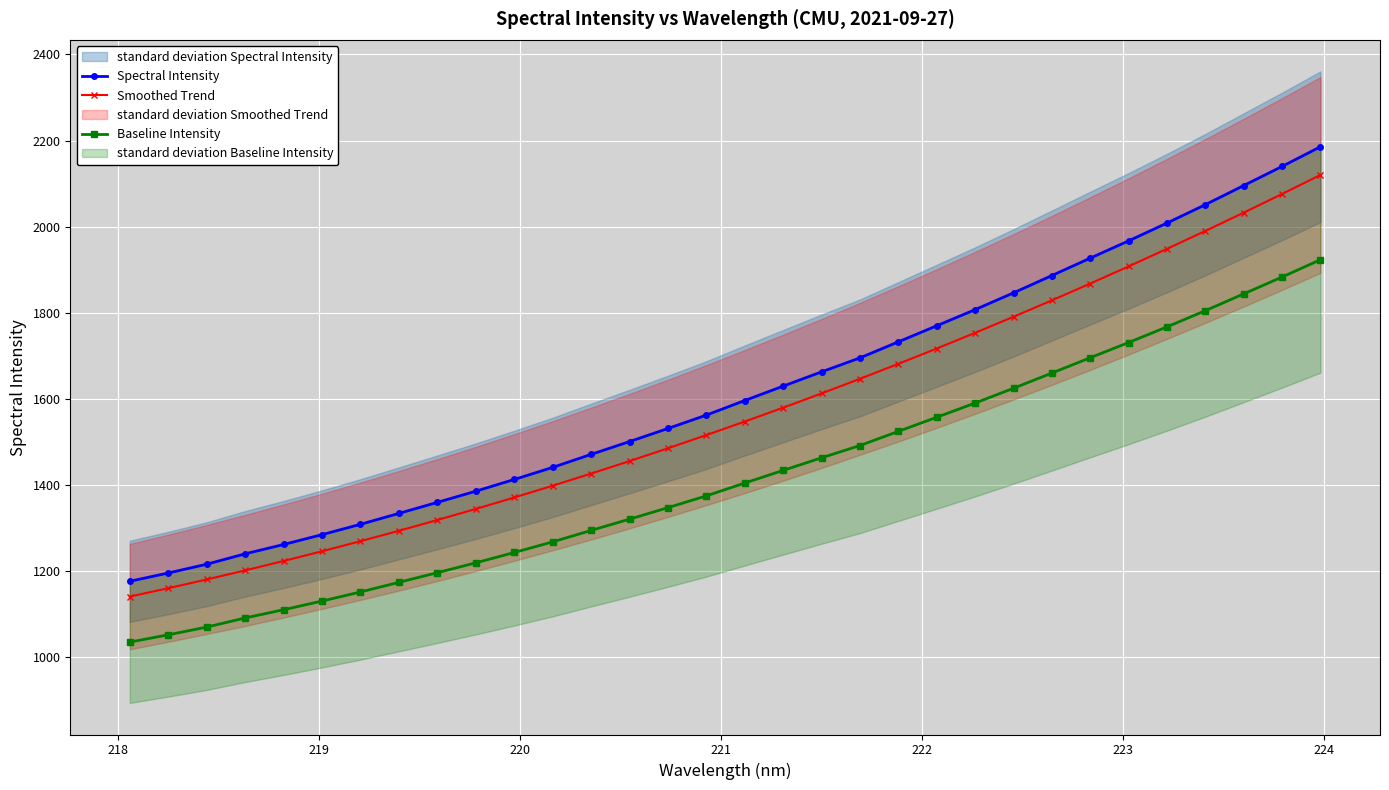

True or false: Smoothed Trend and Baseline Intensity cross at least once.

False